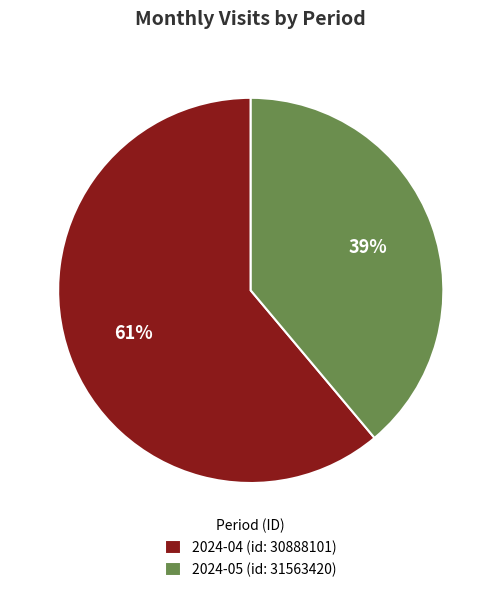

Which category accounts for the majority?

2024-04 (id: 30888101)